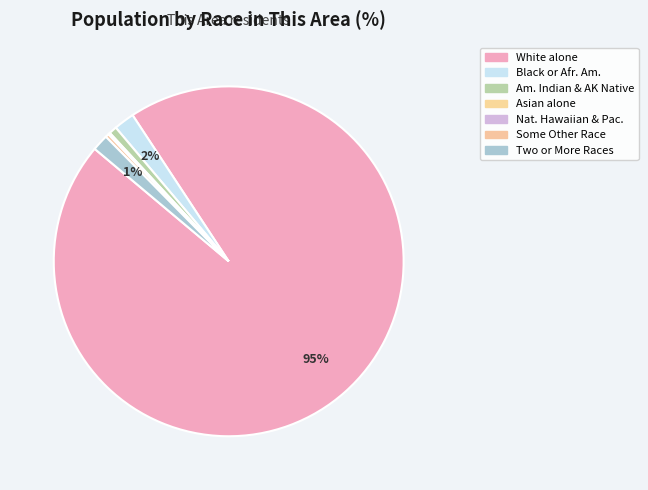

To the nearest percent, what is the average slice percentage?

14%